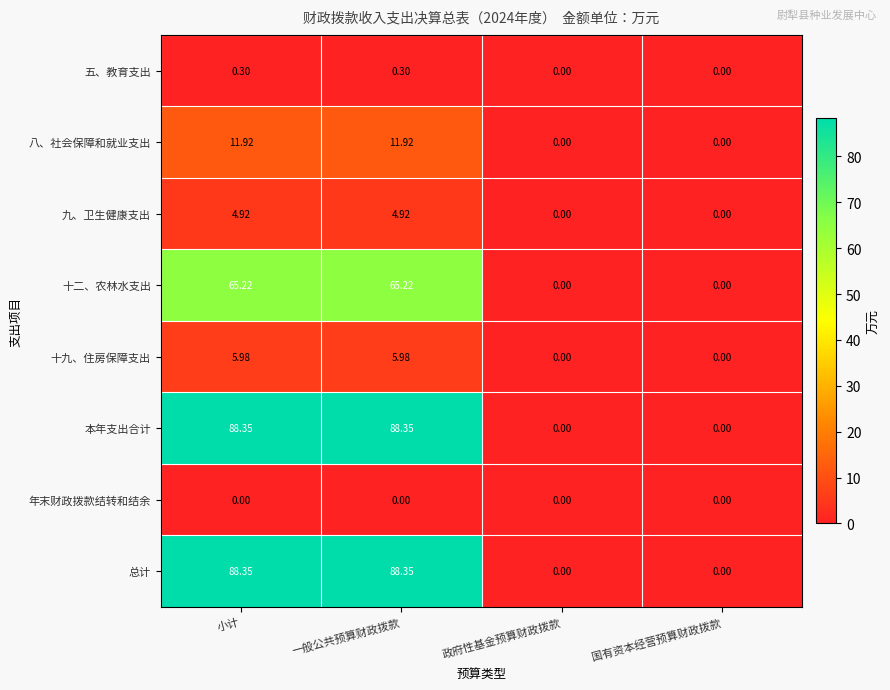

At which label does 十二、农林水支出 first exceed 65?

小计